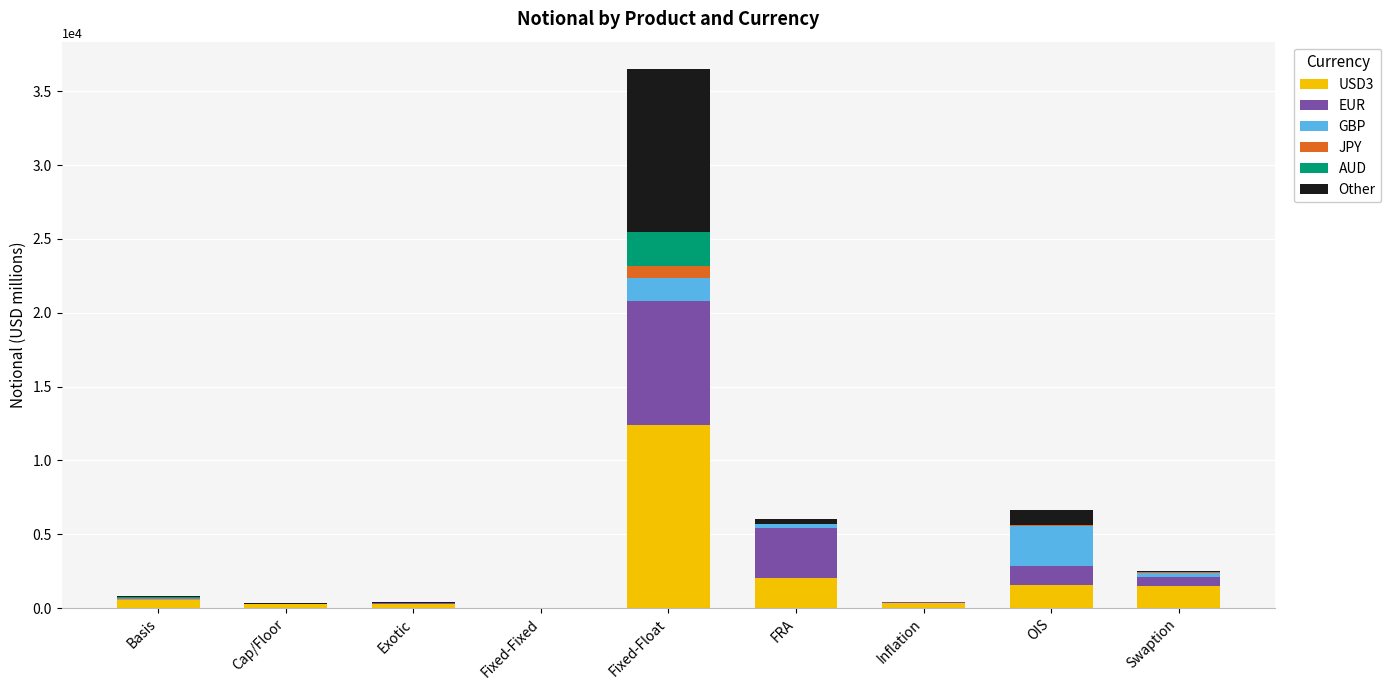

At which category is the sum across all series the highest?

Fixed-Float